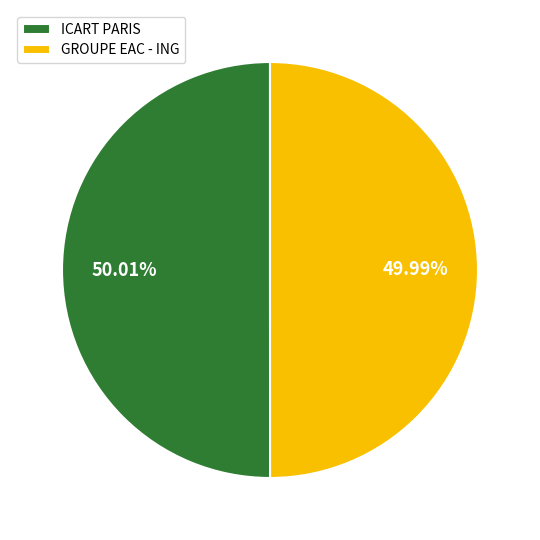

Is it true that ICART PARIS is 43% of the pie?

False